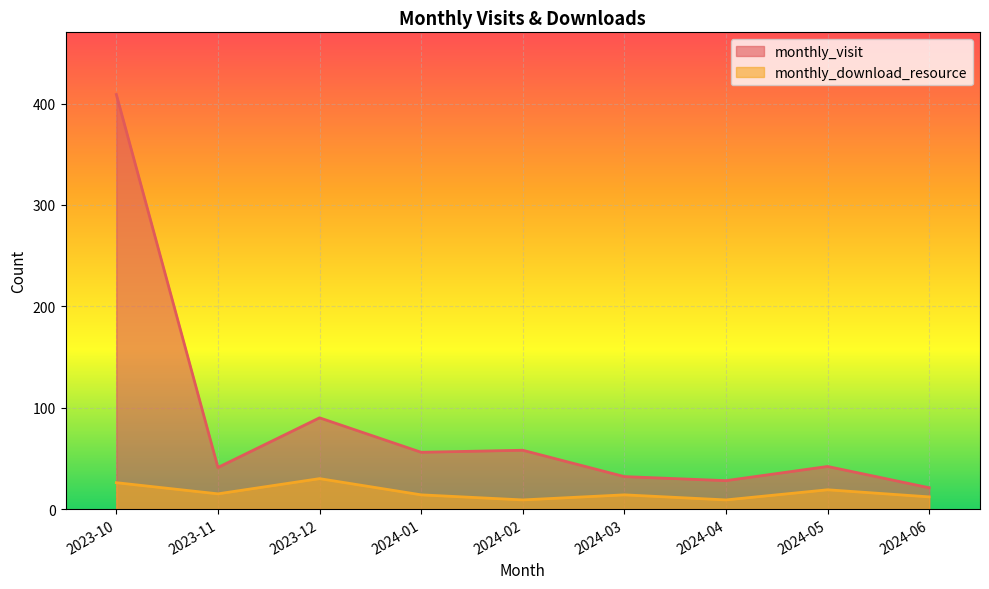

Where is the first local minimum for monthly_download_resource?

2023-11